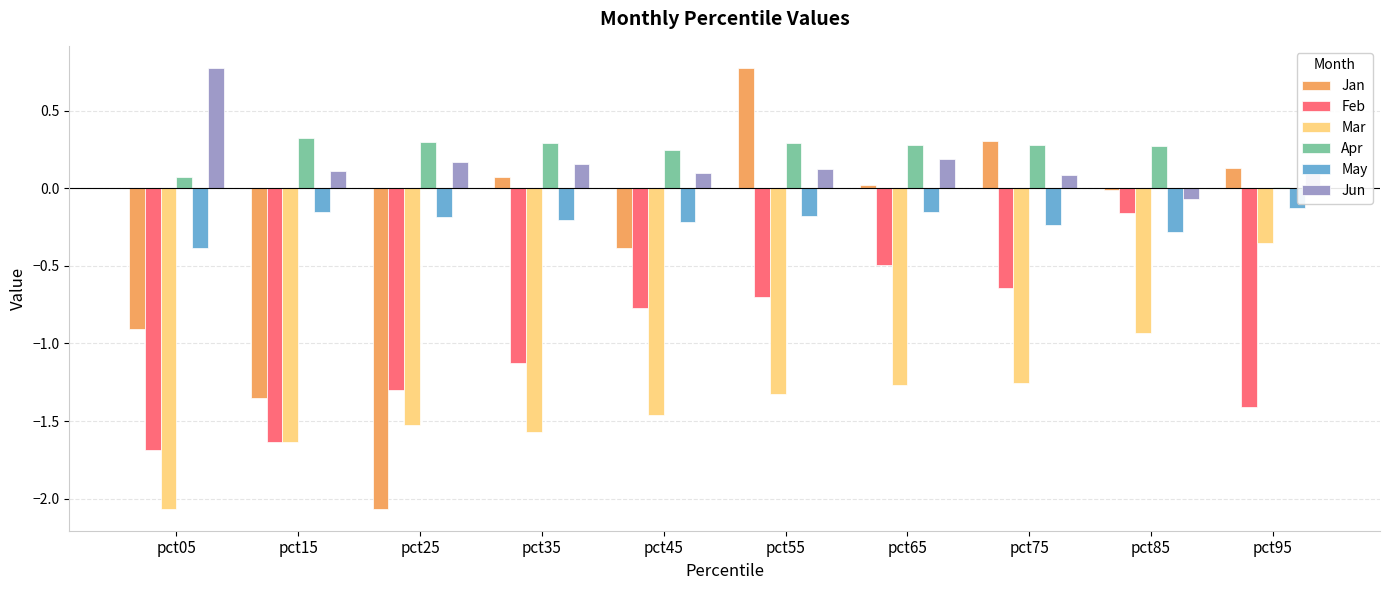

Between pct45 and pct65, which series saw the biggest shift?

Jan